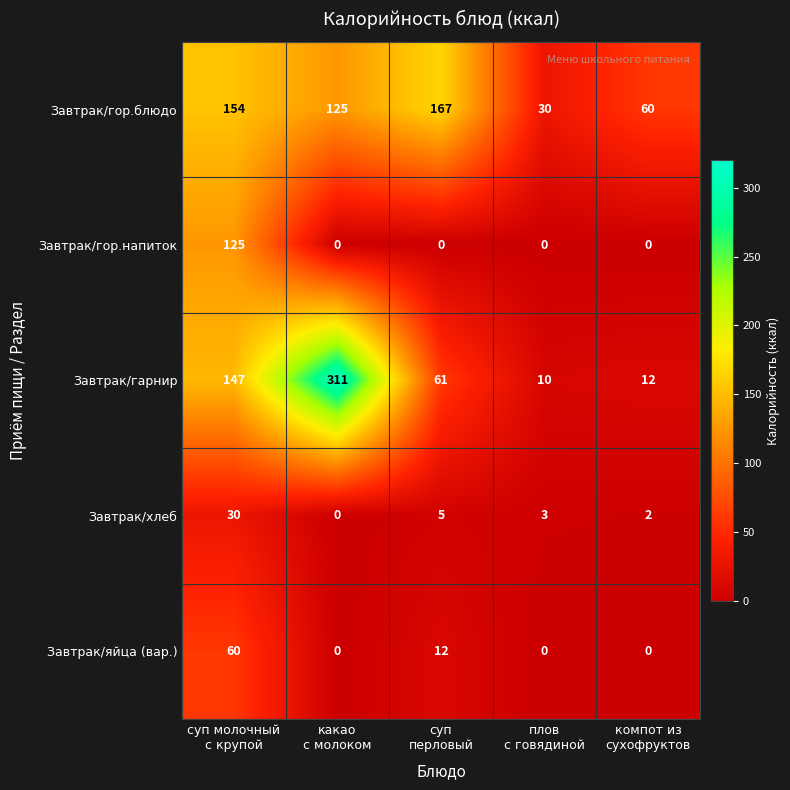

Reading left to right, list all the values displayed in this chart.

Завтрак/гор.блюдо: 154	125	167	30	60
Завтрак/гор.напиток: 125	0	0	0	0
Завтрак/гарнир: 147	311	61	10	12
Завтрак/хлеб: 30	0	5	3	2
Завтрак/яйца (вар.): 60	0	12	0	0